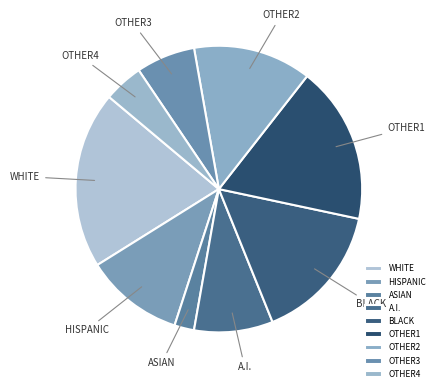

Is it true that OTHER1 is 4% of the pie?

False